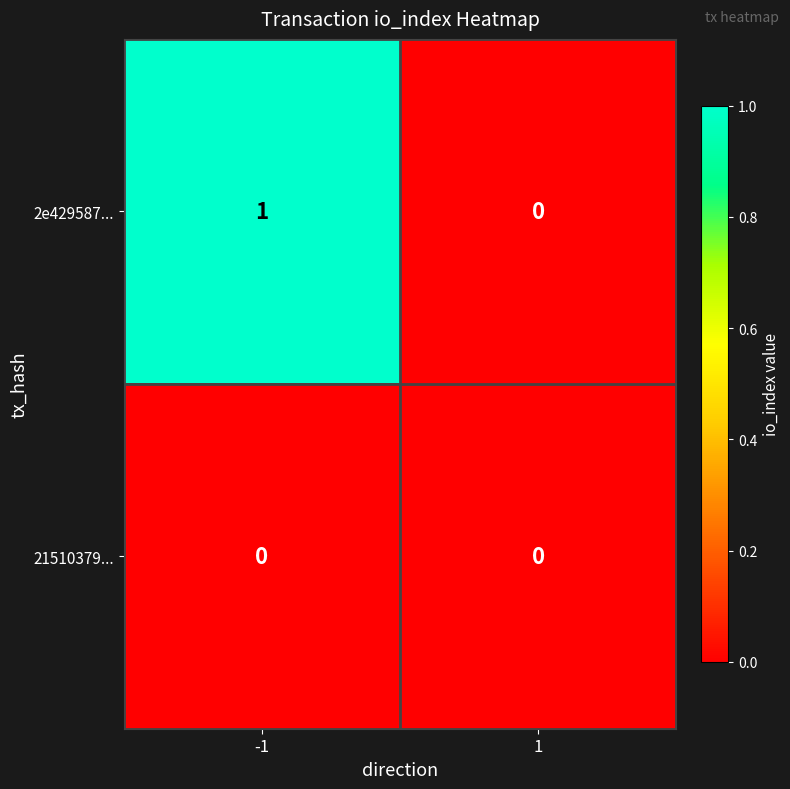

Which series has the widest spread of values?

2e429587...